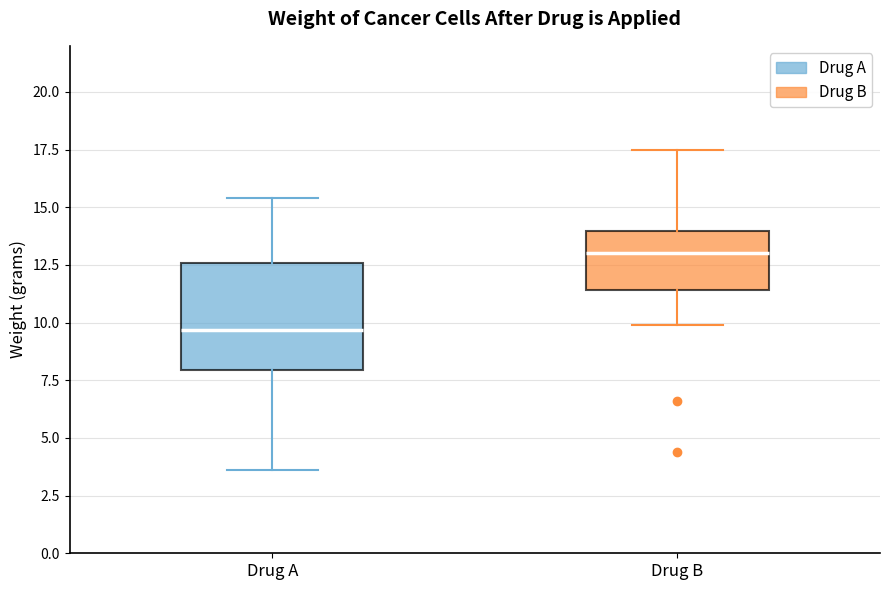

Reading left to right, transcribe this box plot: for each box, give where its median line is, the range the box spans, and where its two whiskers end, as read against the y-axis. The values are not printed on the chart, so give them approximately, as read against the axis.

Drug A: median 9.5, box 8.0 to 12.5, whiskers 3.5 to 15.5
Drug B: median 13.0, box 11.5 to 14.0, whiskers 10.0 to 17.5